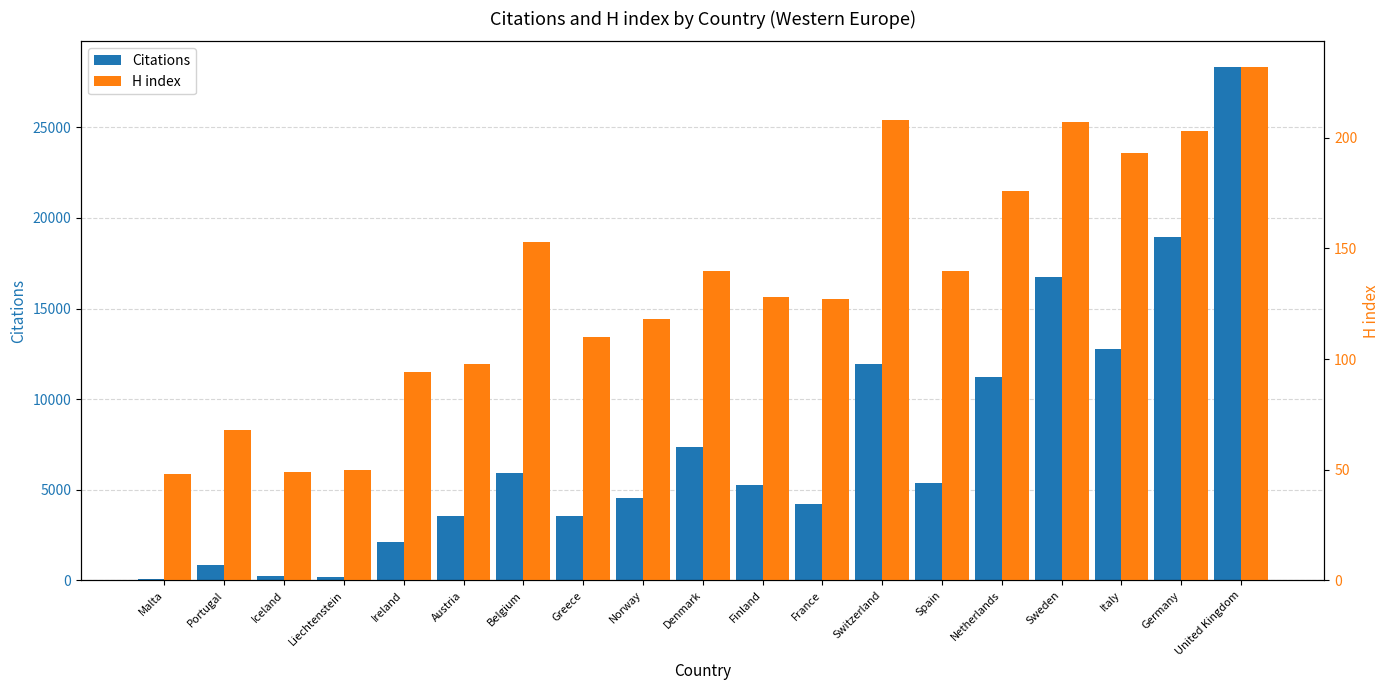

What is the value of the Citations bar at the 16th from the left?

16728